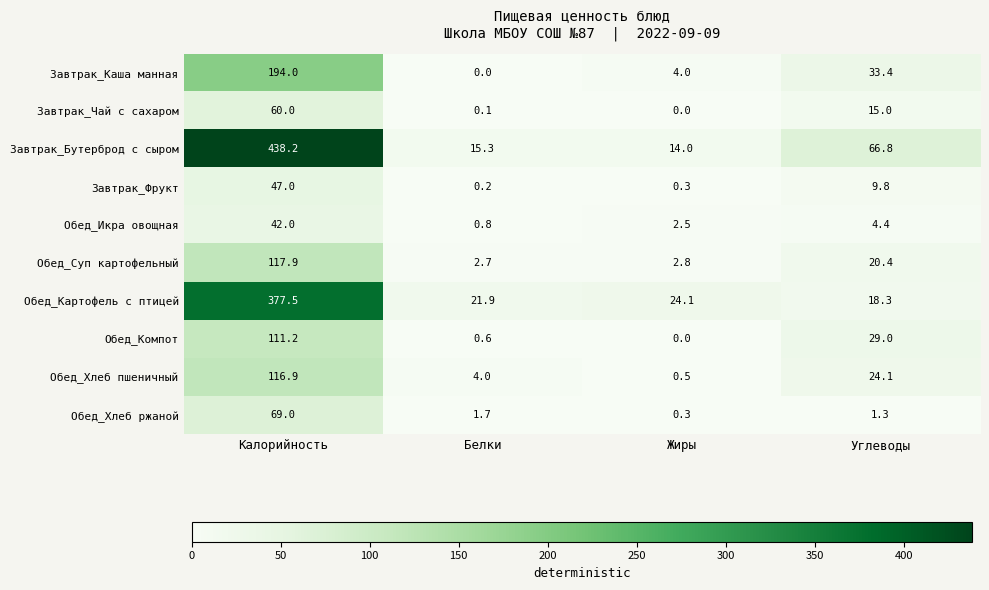

The value of Обед_Икра овощная at Углеводы is 4.4. True or false?

True